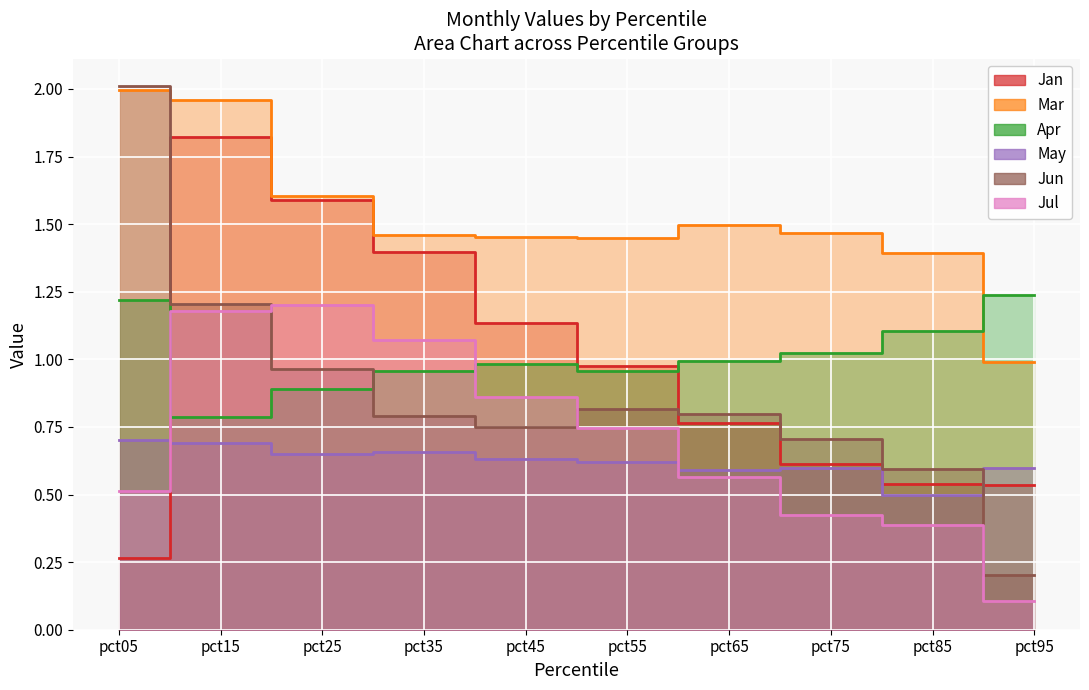

What are all the series names shown in the legend?

Jan, Mar, Apr, May, Jun, Jul